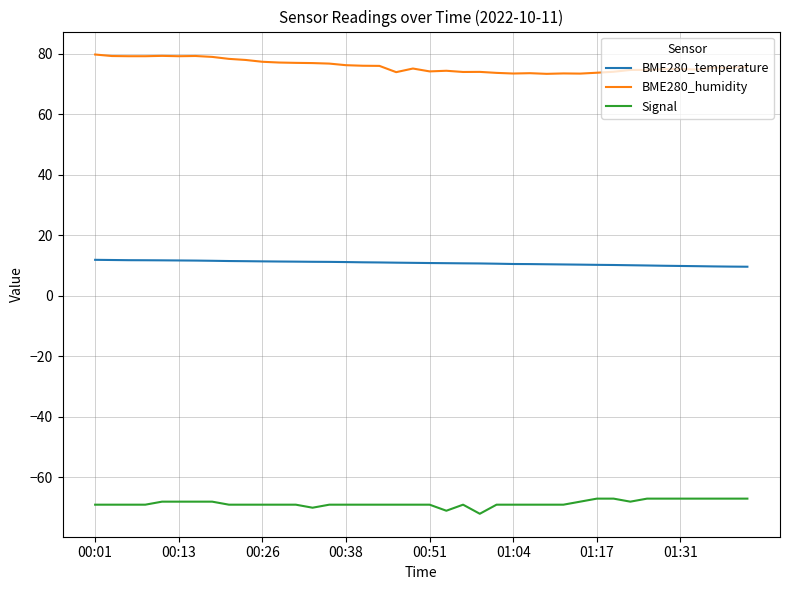

True or false: BME280_temperature and BME280_humidity cross at least once.

False